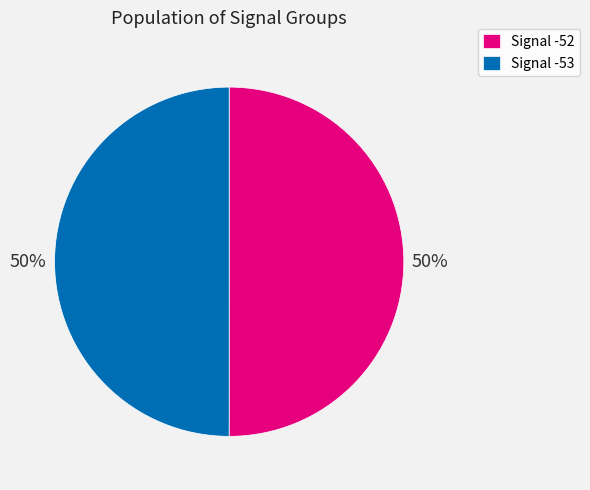

True or false: Signal -52 accounts for 50% of the total.

True